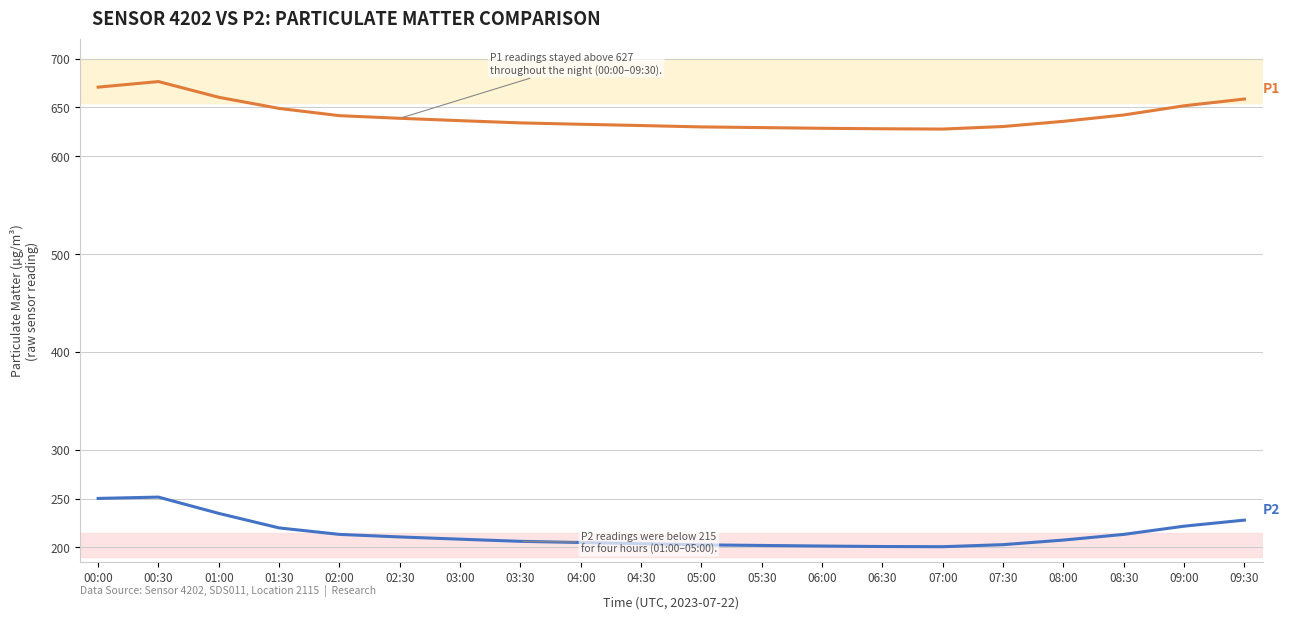

What is the spread (max minus min) of values at 06:00?

427.2